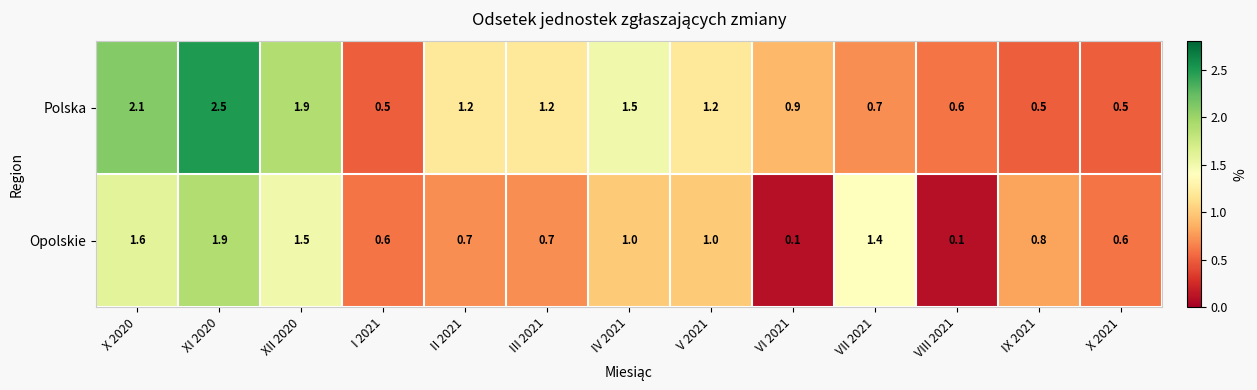

What is the difference between the maximum and minimum values in the Polska series?

2.0